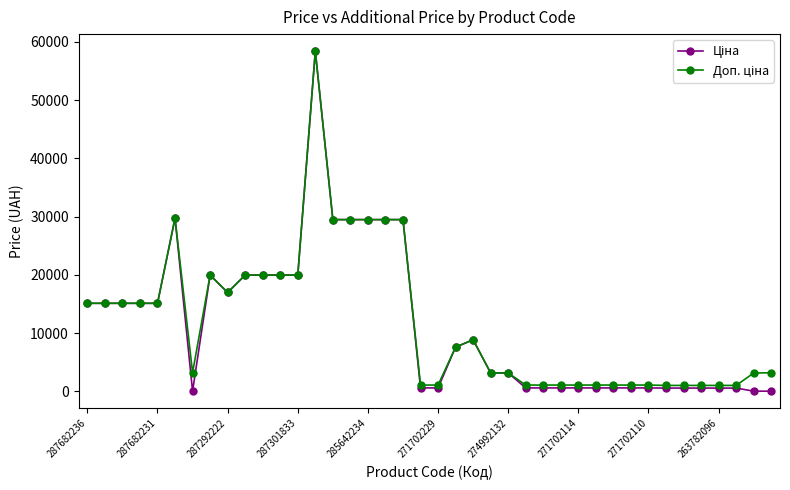

How many categories are shown in the chart?

40